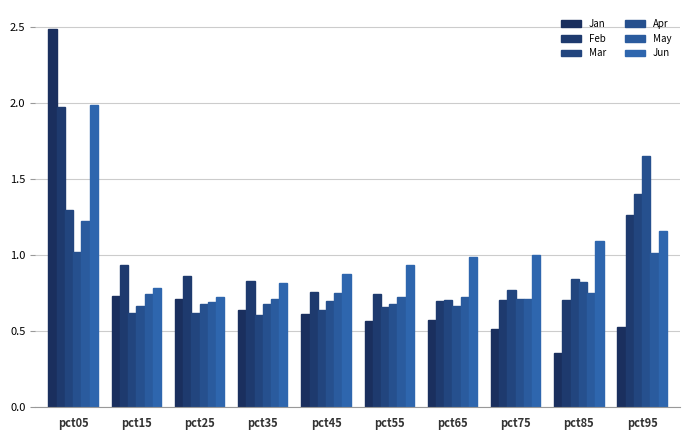

What value does the Jan series have at pct55?

0.6